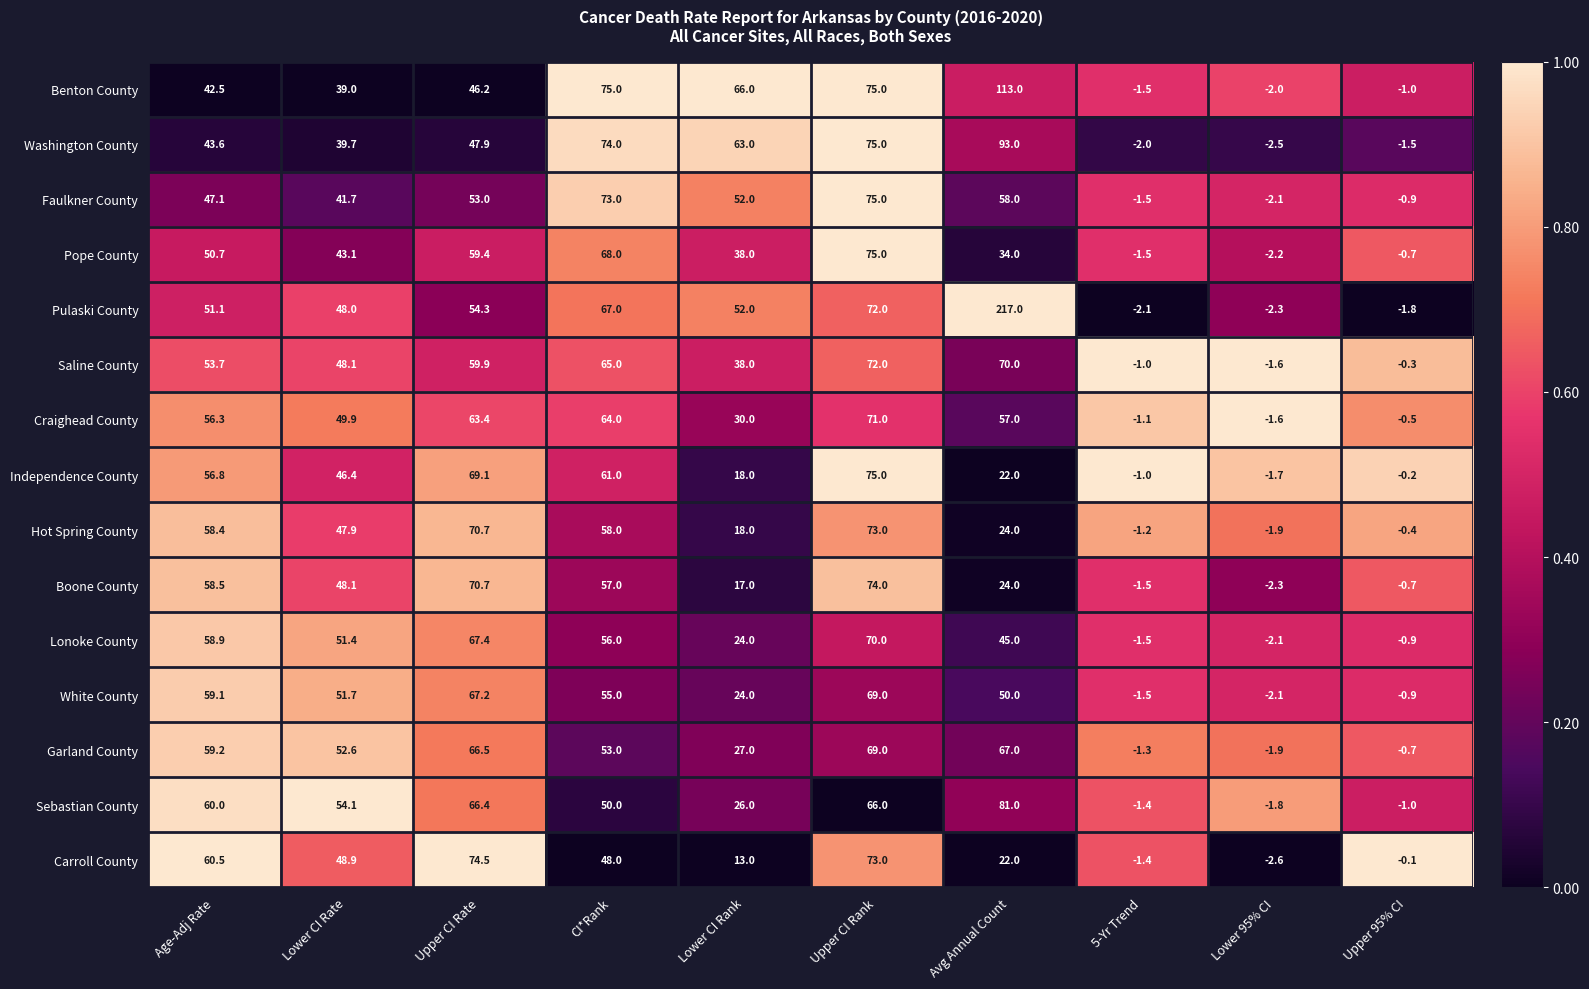

What is the total value across all series at Lower 95% CI?

-30.7